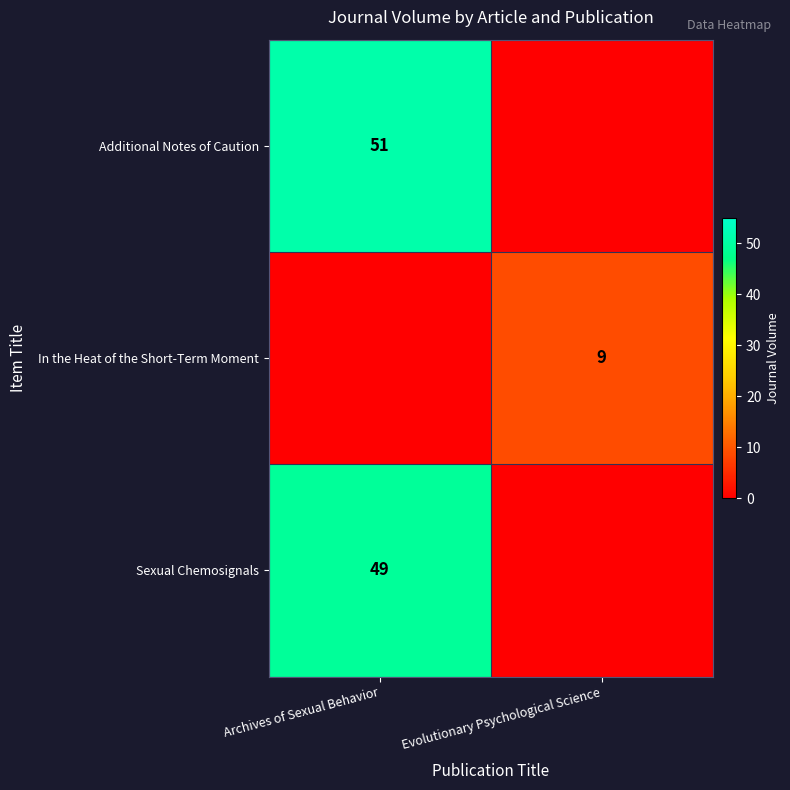

True or false: Additional Notes of Caution has a value of 35 at Archives of Sexual Behavior.

False